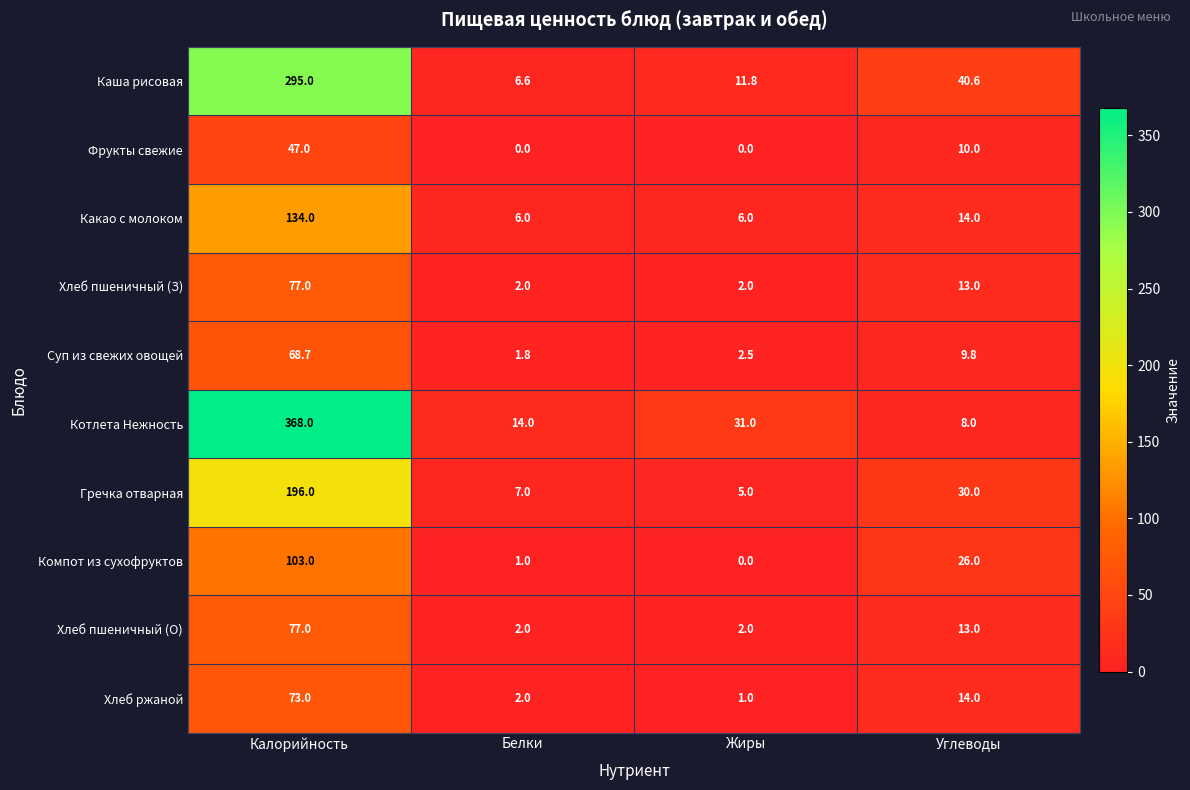

What is the difference between the Котлета Нежность values at Углеводы and Белки?

6.0